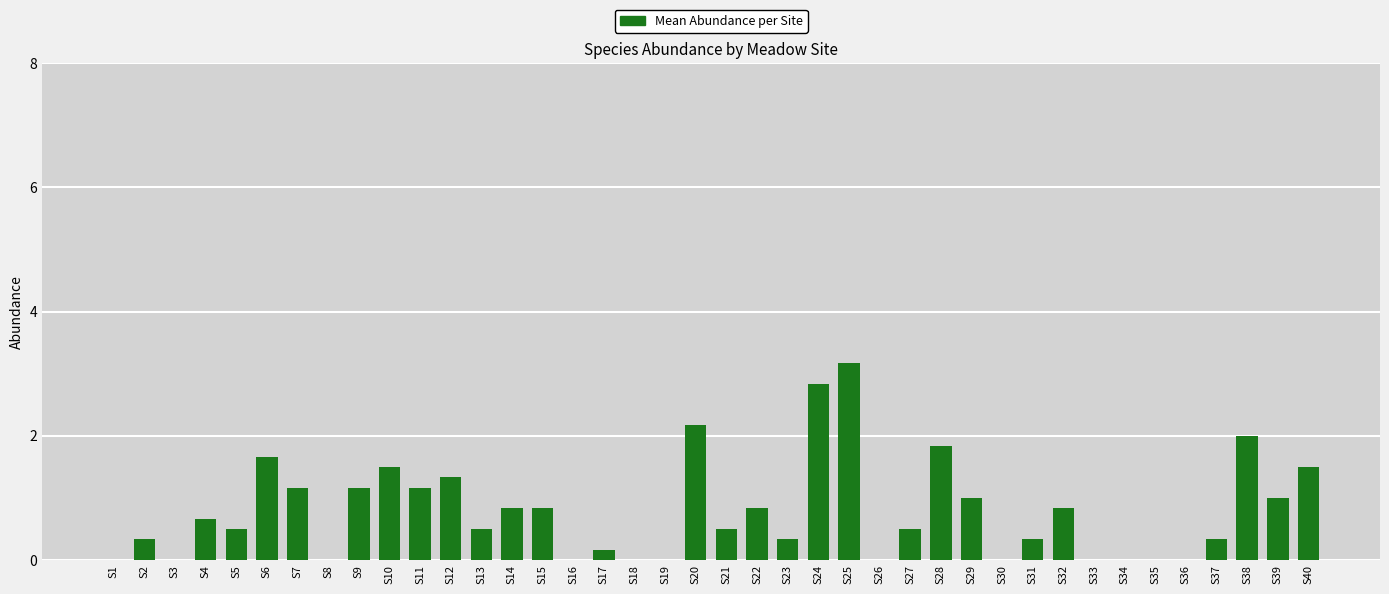

What is the approximate value at S40?

1.5